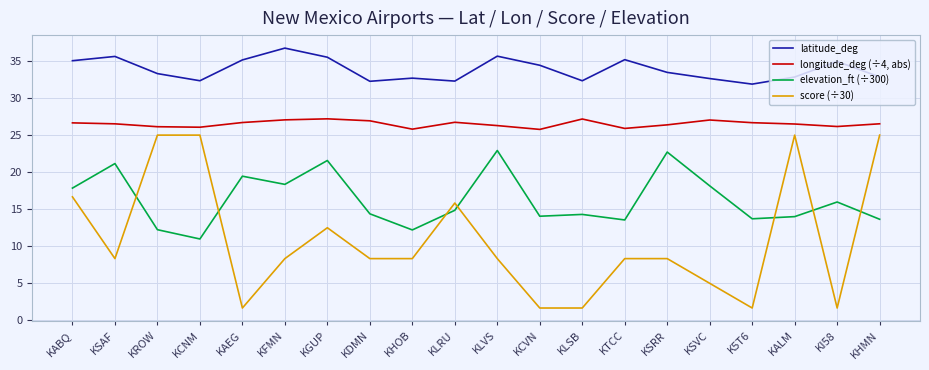

List the series in order of their peak value, lowest first.

elevation_ft (÷300), score (÷30), longitude_deg (÷4, abs), latitude_deg